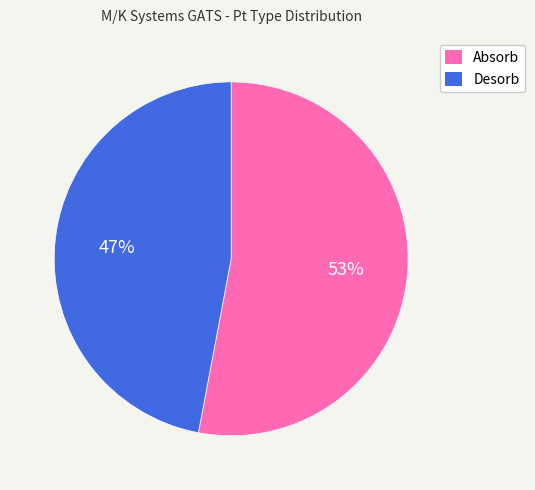

The Absorb slice represents 46% of the pie. True or false?

False